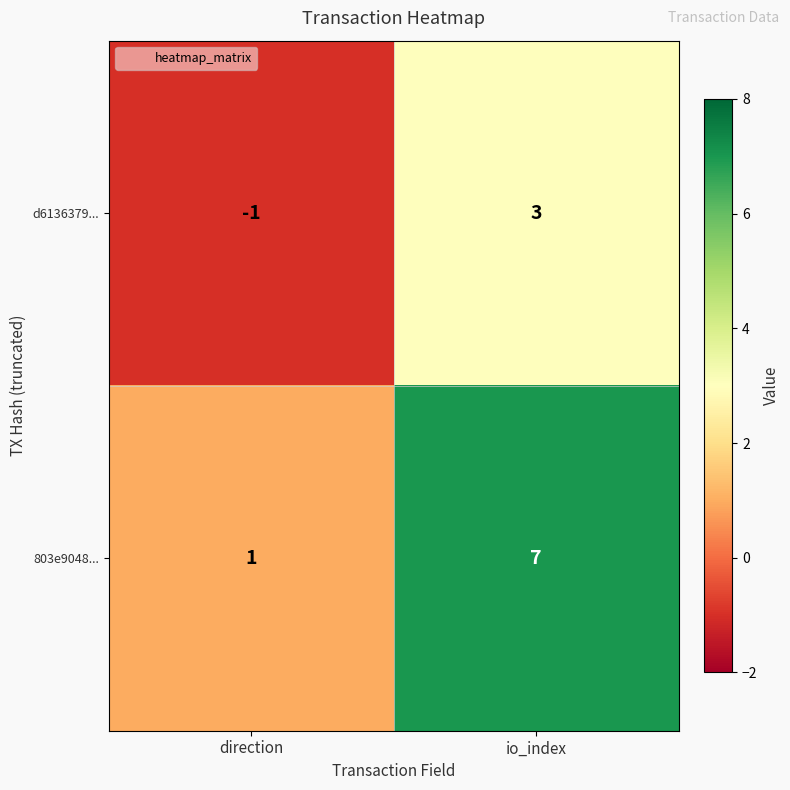

True or false: d6136379... has a value of -2 at direction.

False